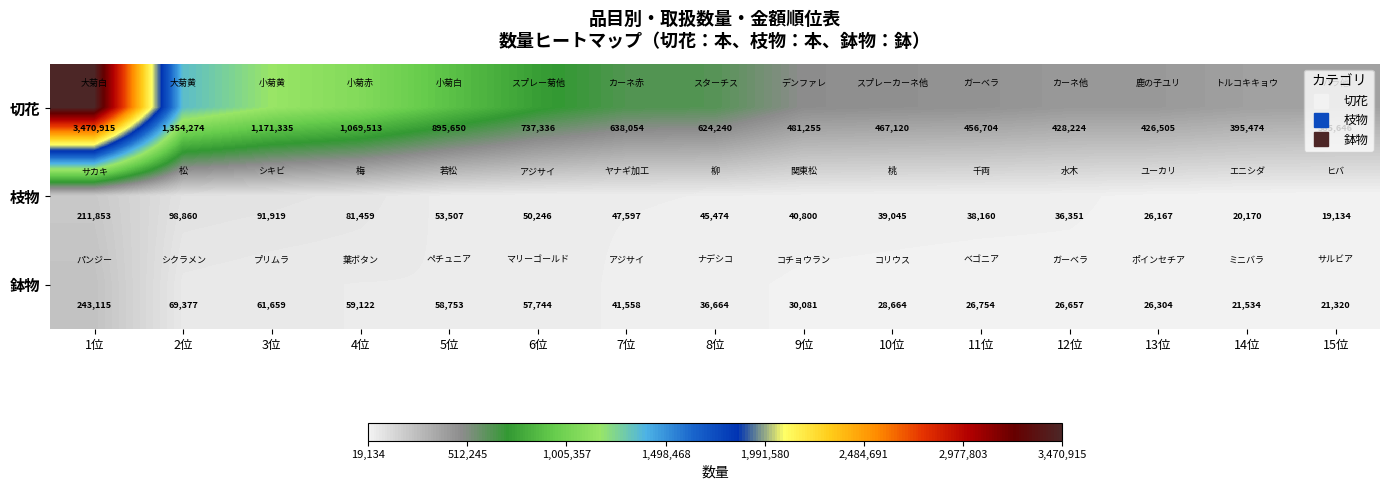

Which series has the largest total across all categories?

切花